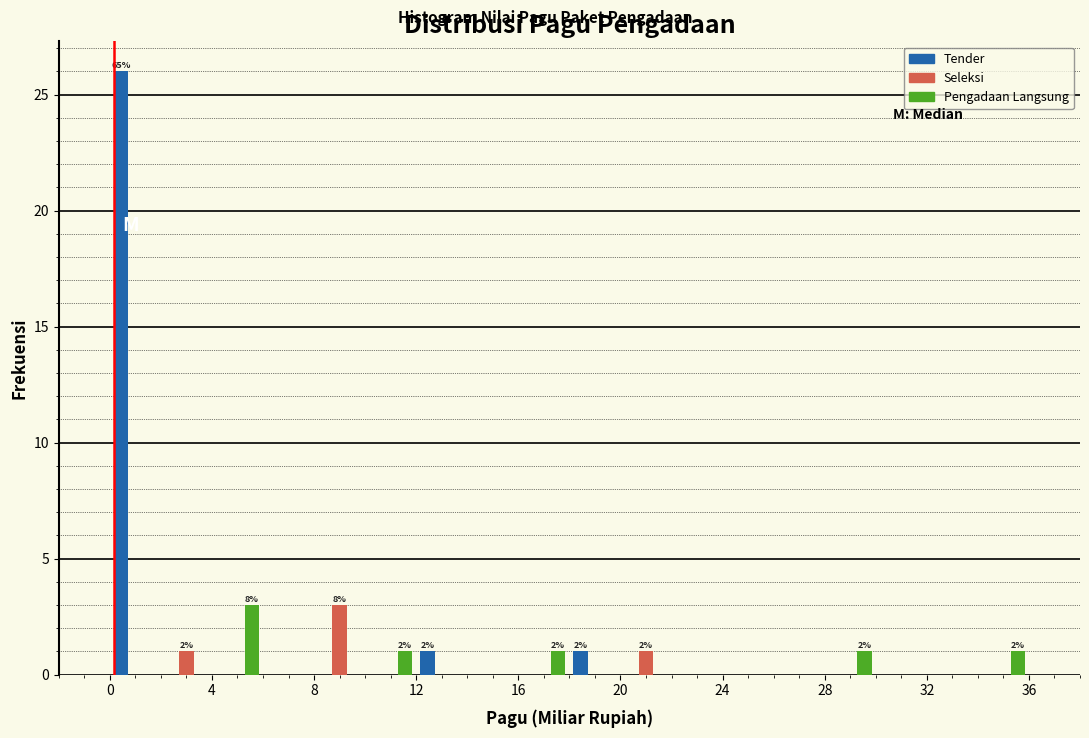

In the Tender series, which range on the x-axis has the tallest bar?

0 to 2